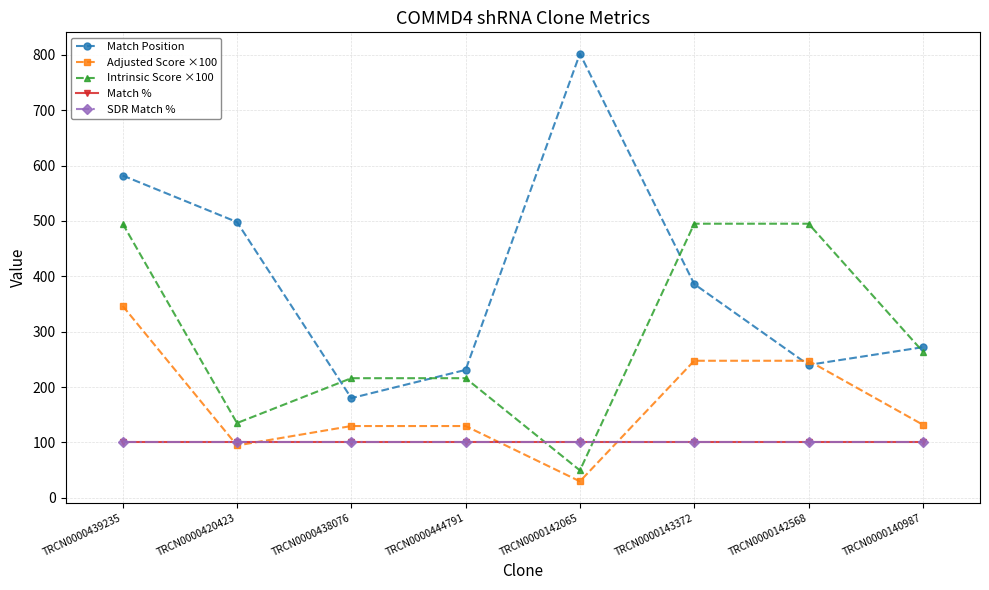

Does the chart have visible grid lines?

Yes